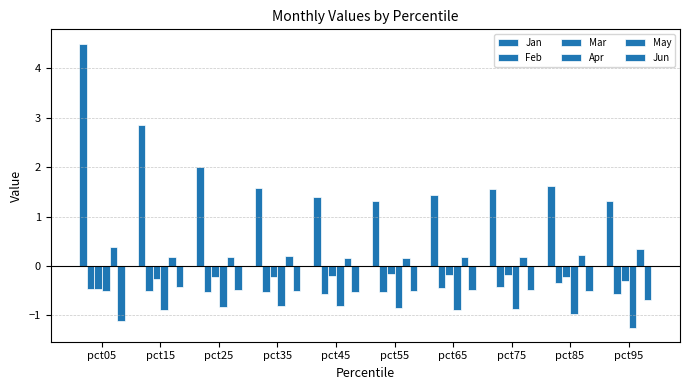

What is the value of the Feb bar at the 7th from the left?

-0.4